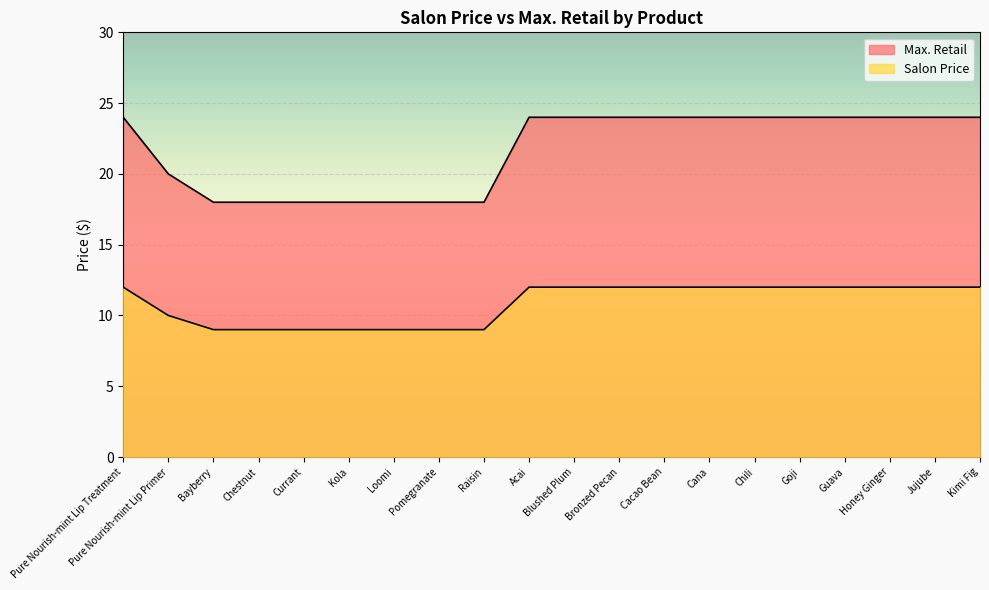

Does the chart display data point markers on the line(s)?

No